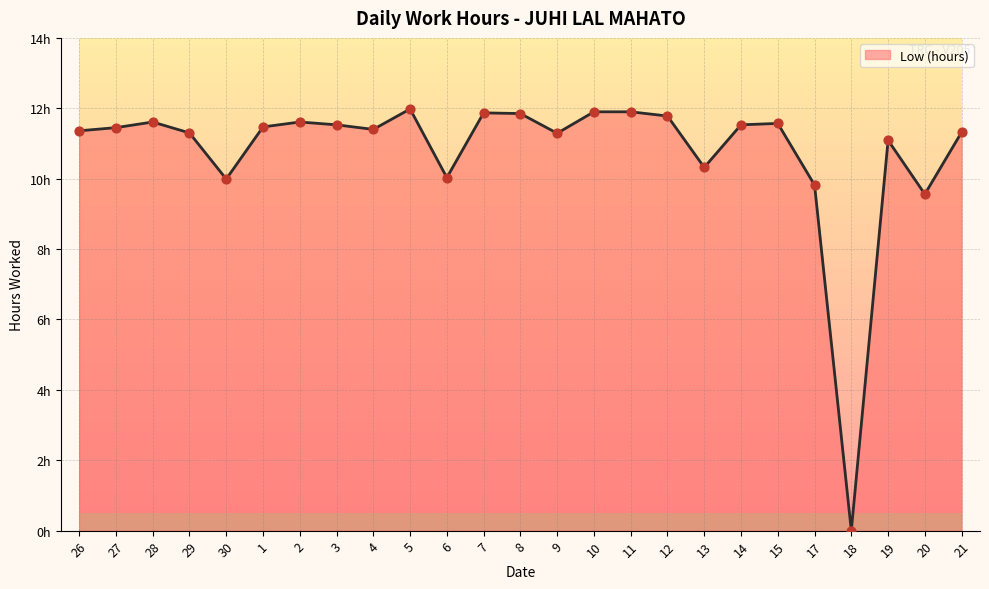

Between 15 and 5, which is larger?

5